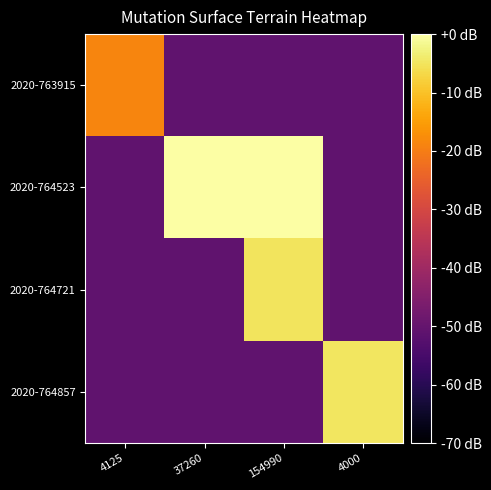

Which has a higher value, 4125 or 4000?

4125